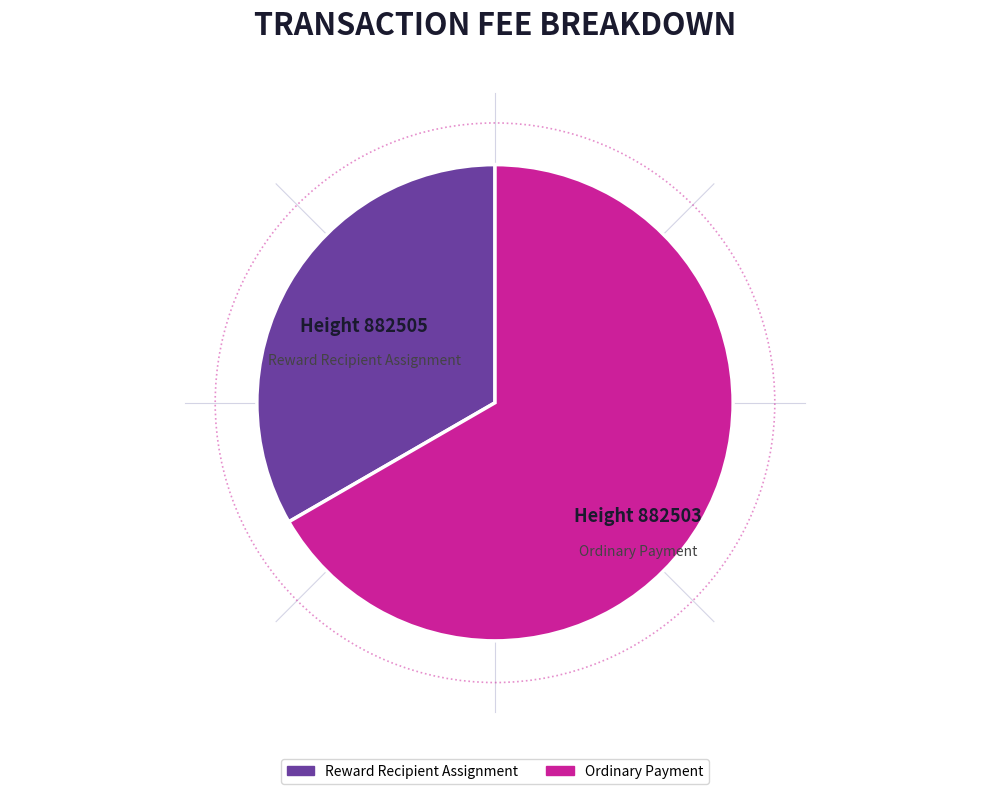

Is there a majority slice in this chart?

Yes